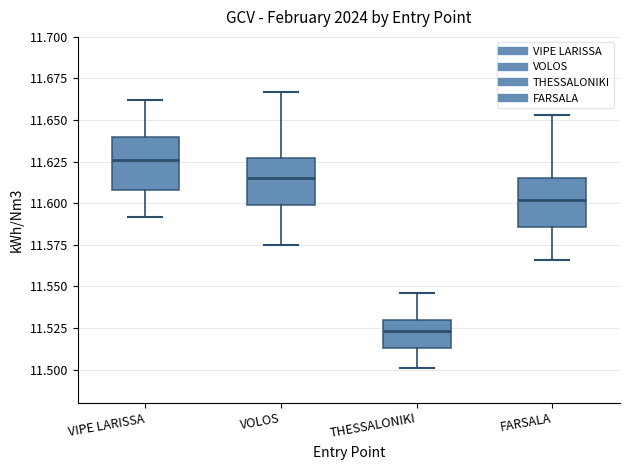

Which box's median line is the highest?

VIPE LARISSA